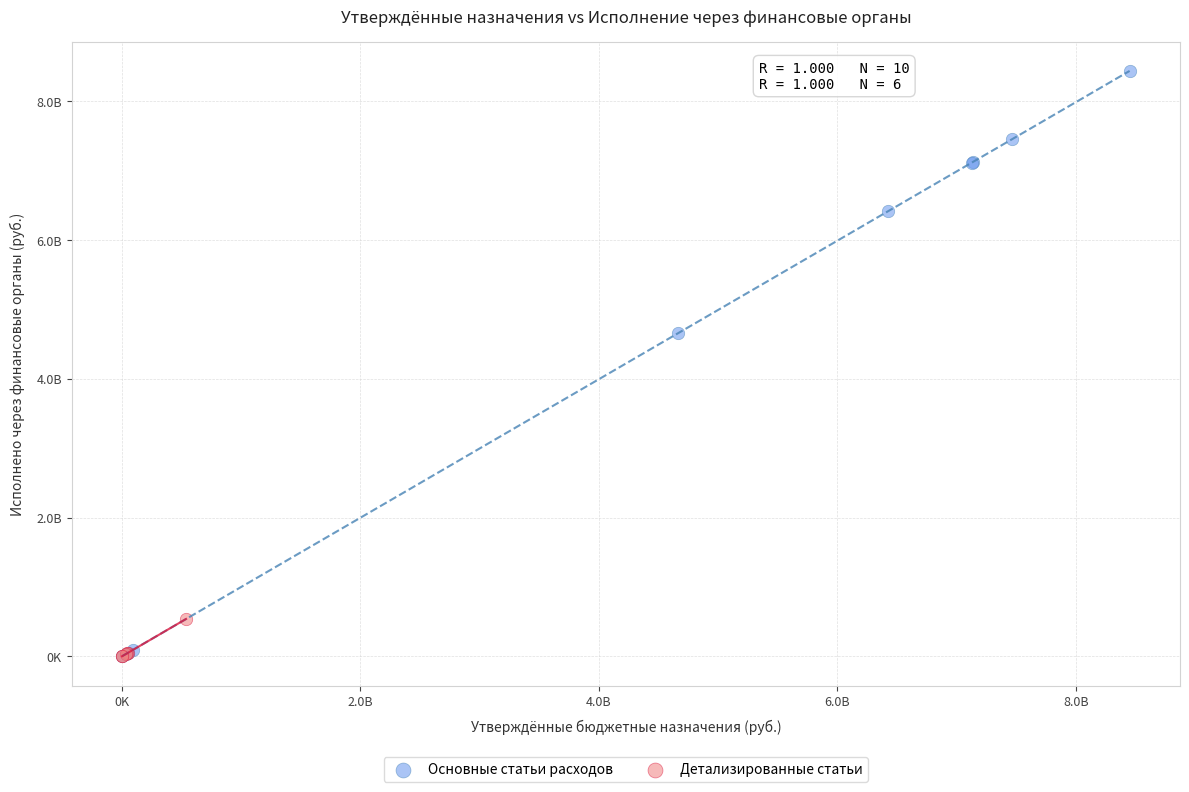

Which series reaches the maximum Y coordinate?

Основные статьи расходов